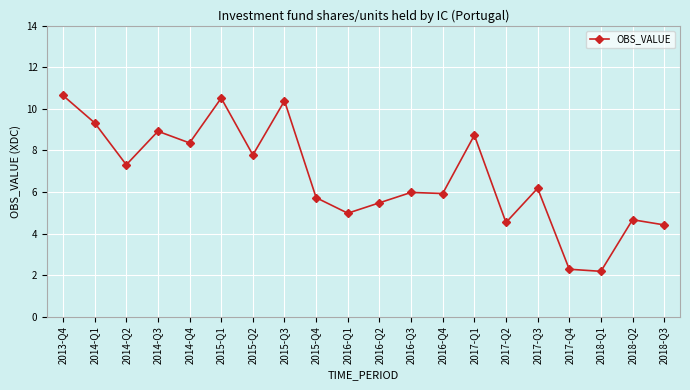

The value at 2017-Q4 is 3.4. True or false?

False